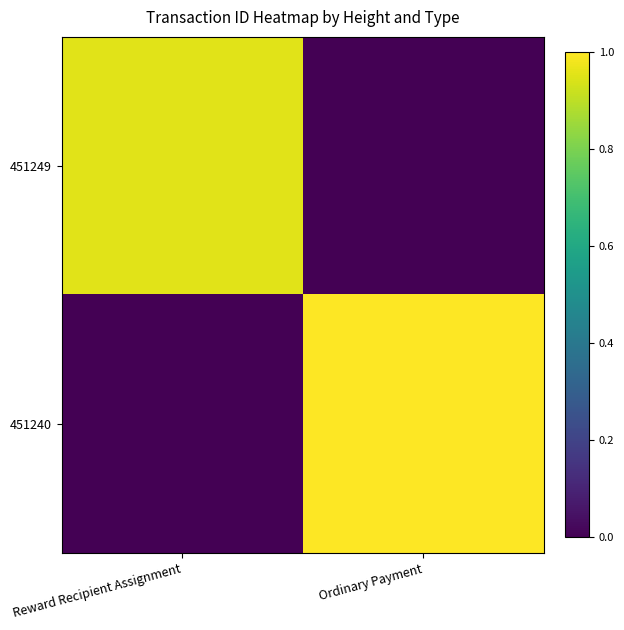

At how many categories does at least one series exceed 0?

2